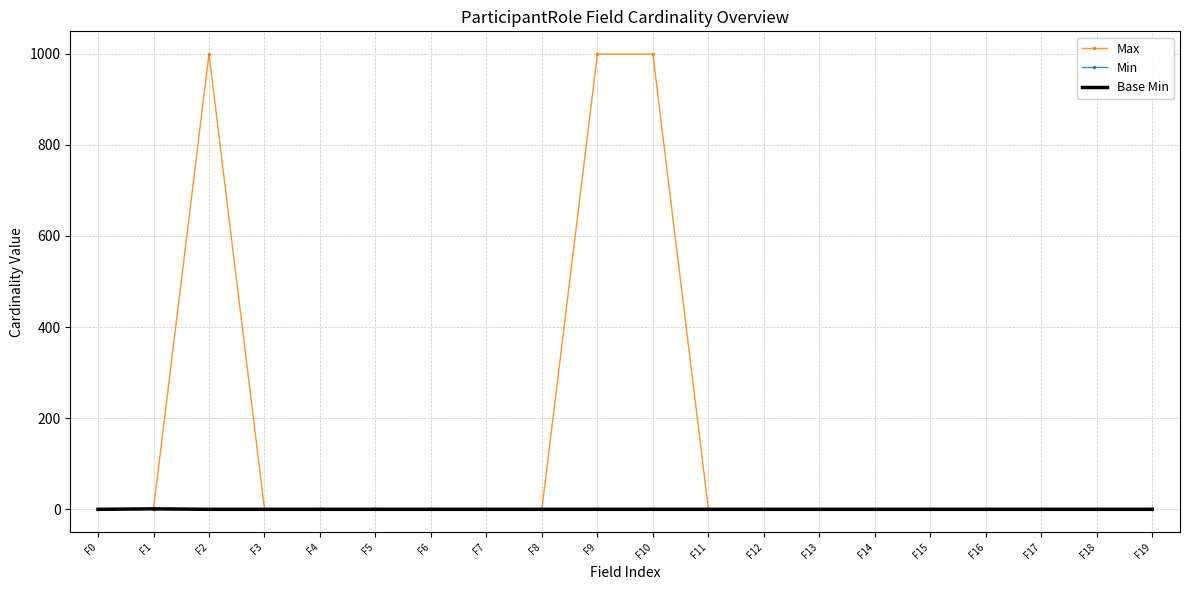

Which series has the largest total across all categories?

Max